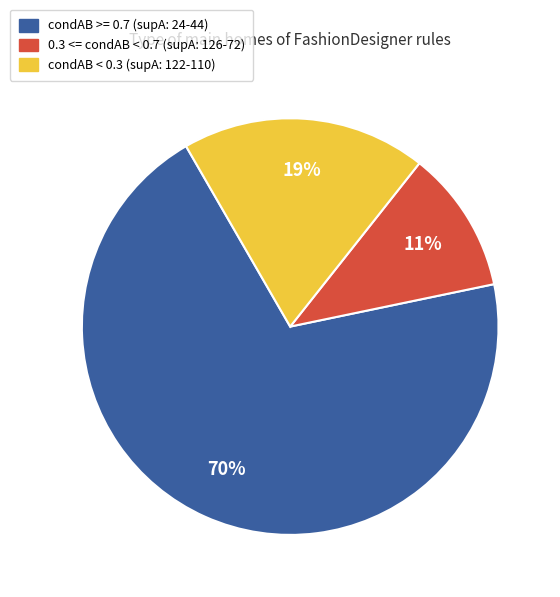

To the nearest percent, what is the difference between the largest and smallest slice percentages?

59%